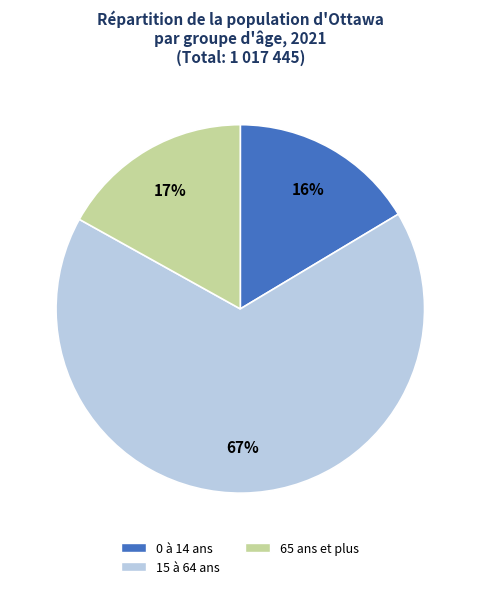

To the nearest percent, what portion does 65 ans et plus represent?

17%